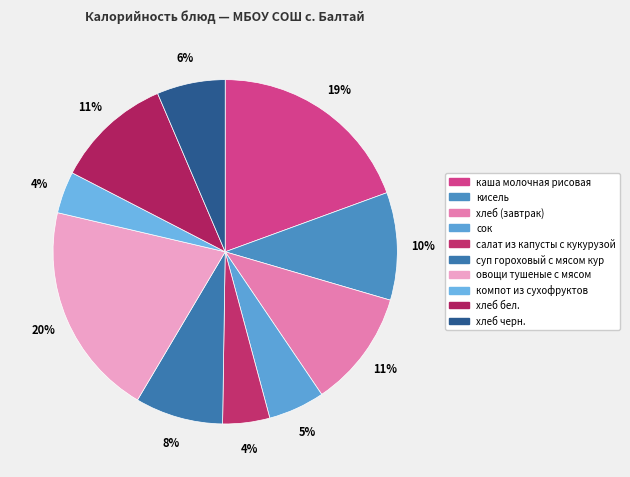

To the nearest percent, what portion does компот из сухофруктов represent?

4%